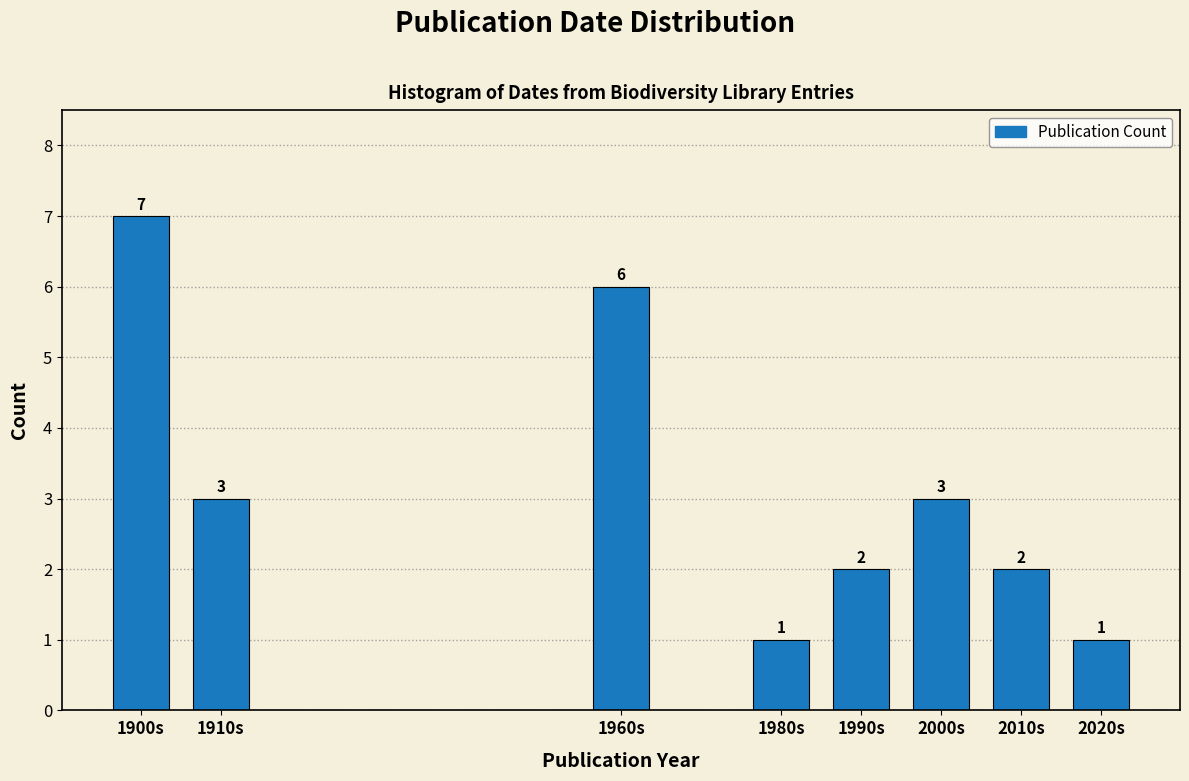

Reading right to left, list all the values displayed in this chart.

1	2	3	2	1	6	3	7